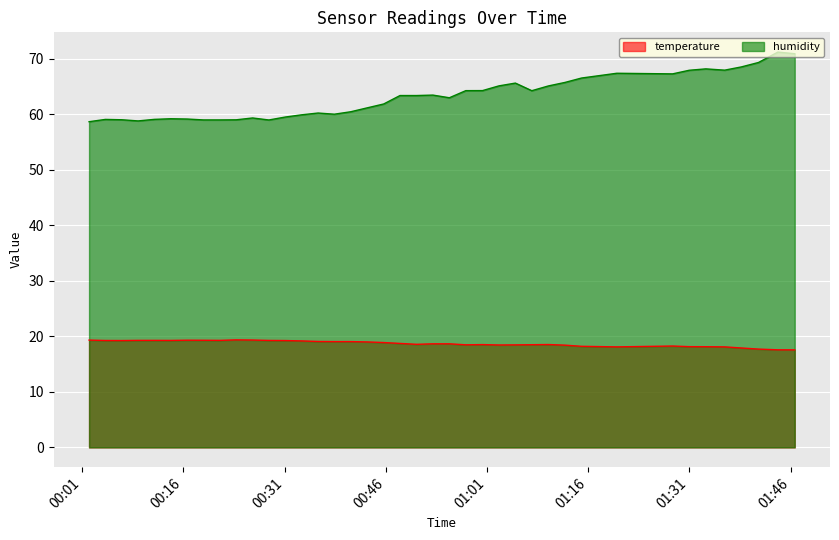

What is the maximum value for temperature?

19.4